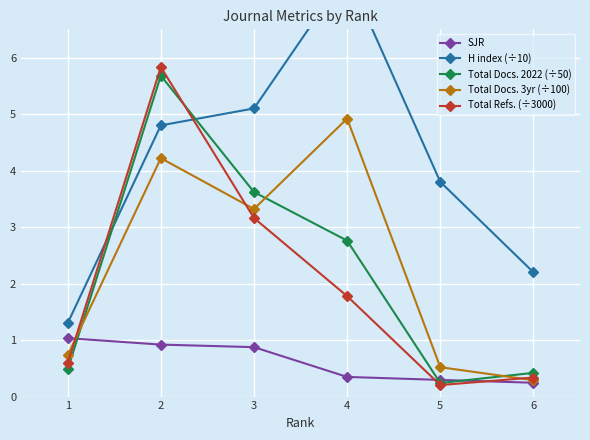

True or false: SJR has a value of 0.9 at 2.

True